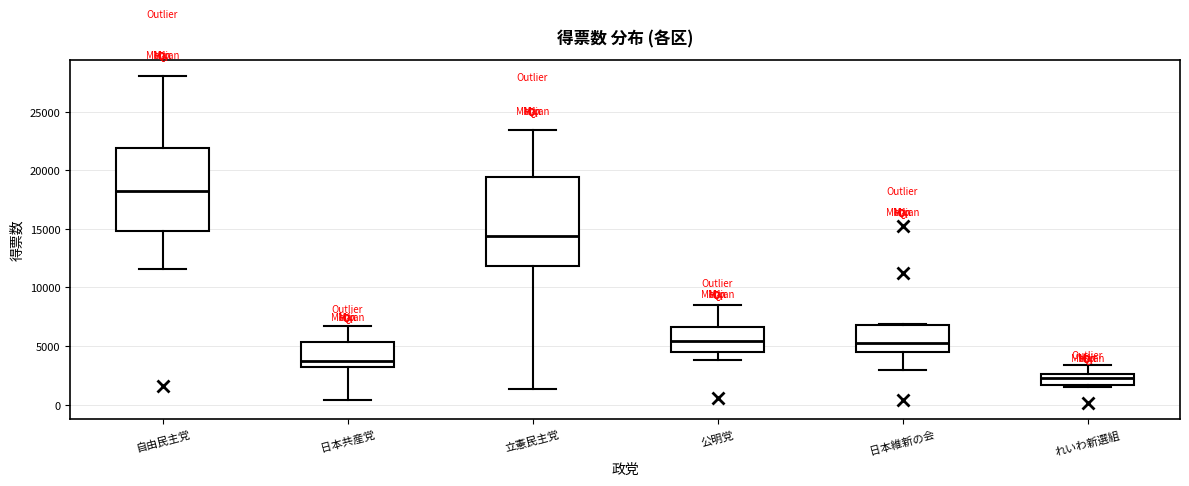

Which box's median line is the lowest?

れいわ新選組